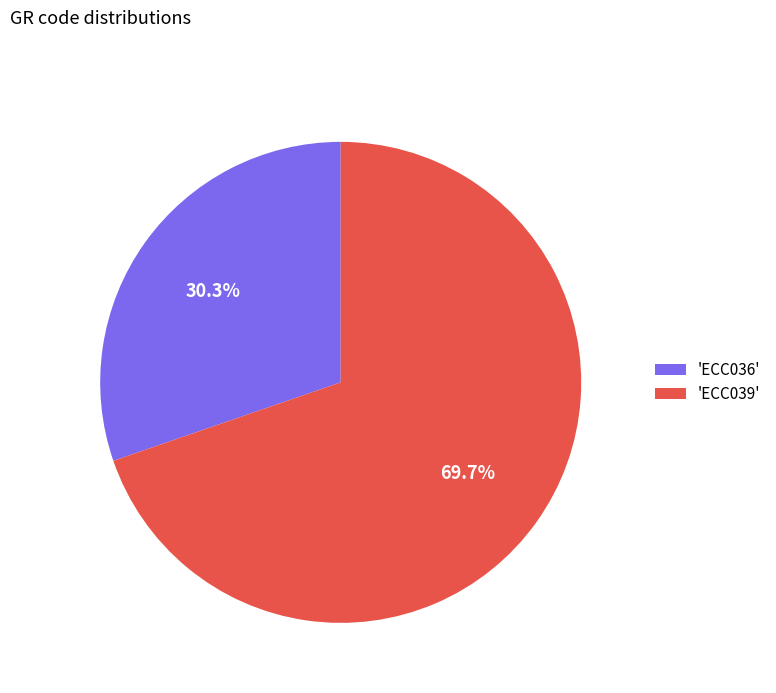

Rank the categories by value from lowest to highest.

'ECC036', 'ECC039'